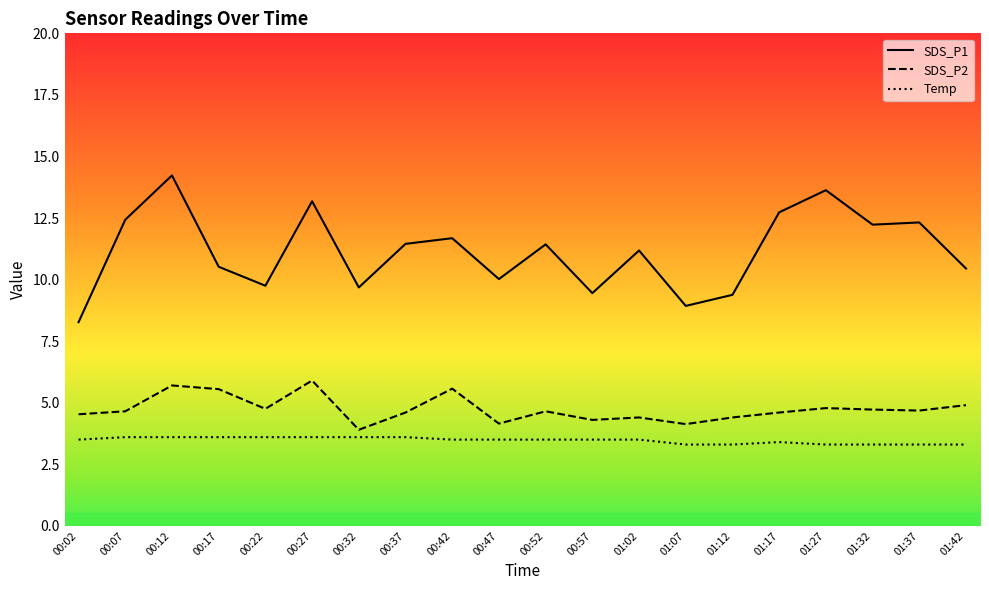

What is the difference between the highest and lowest values at 00:07?

8.8